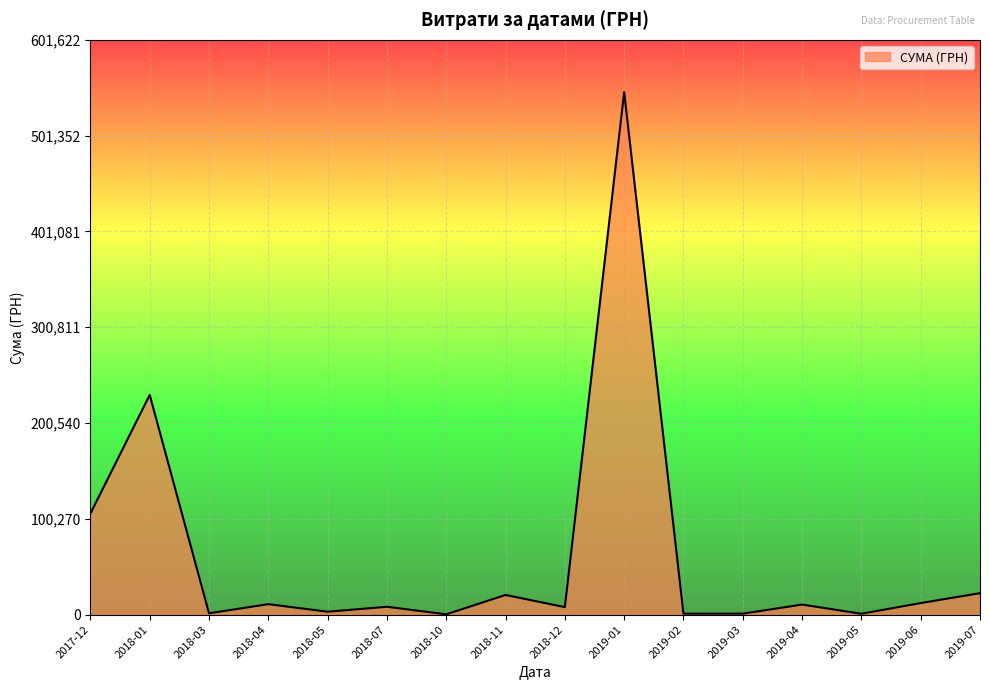

What is the difference between the values at 2019-01 and 2018-11?

526304.7